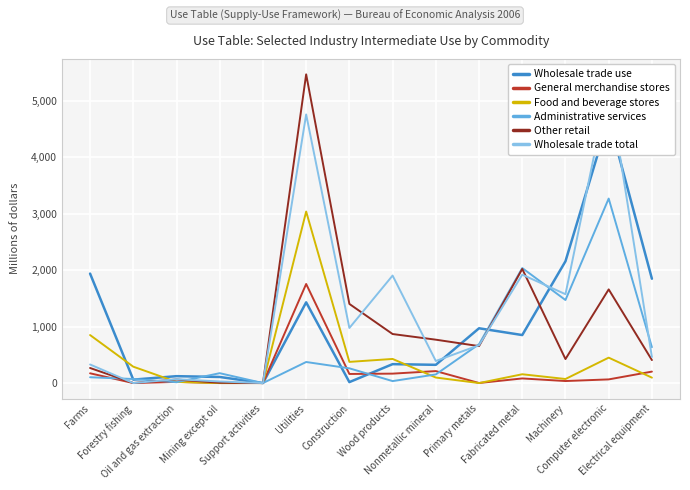

What is the value of the Other retail point at the 10th from the left?

654